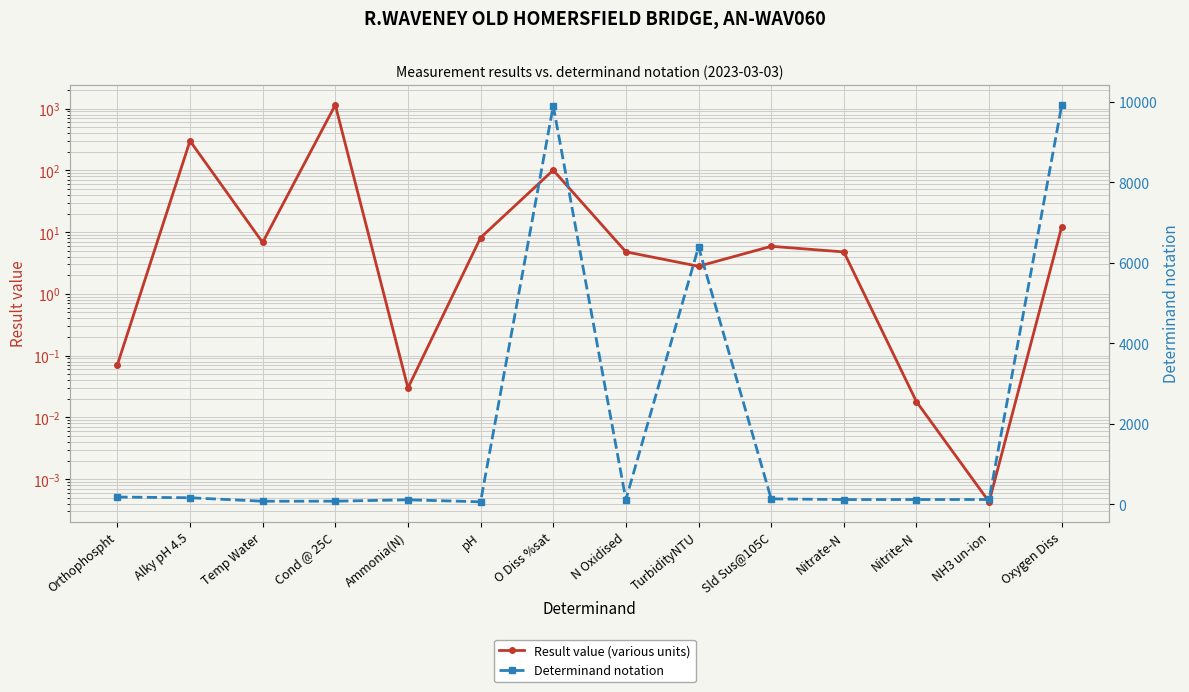

At how many categories does at least one series exceed 1058?

4